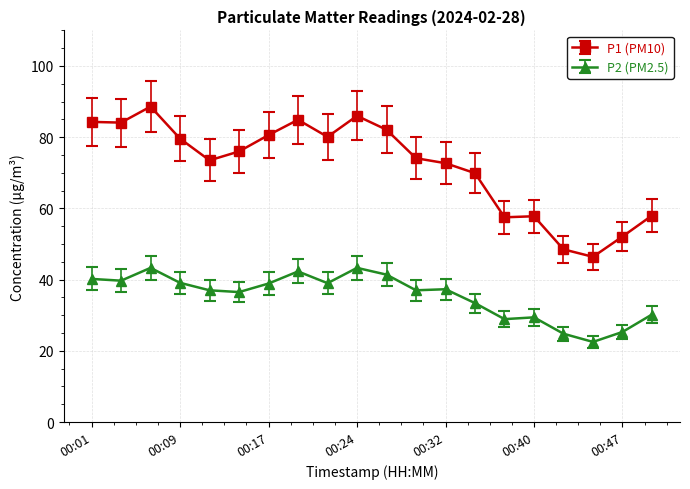

What is the sum of all P1 (PM10) values?

1436.8